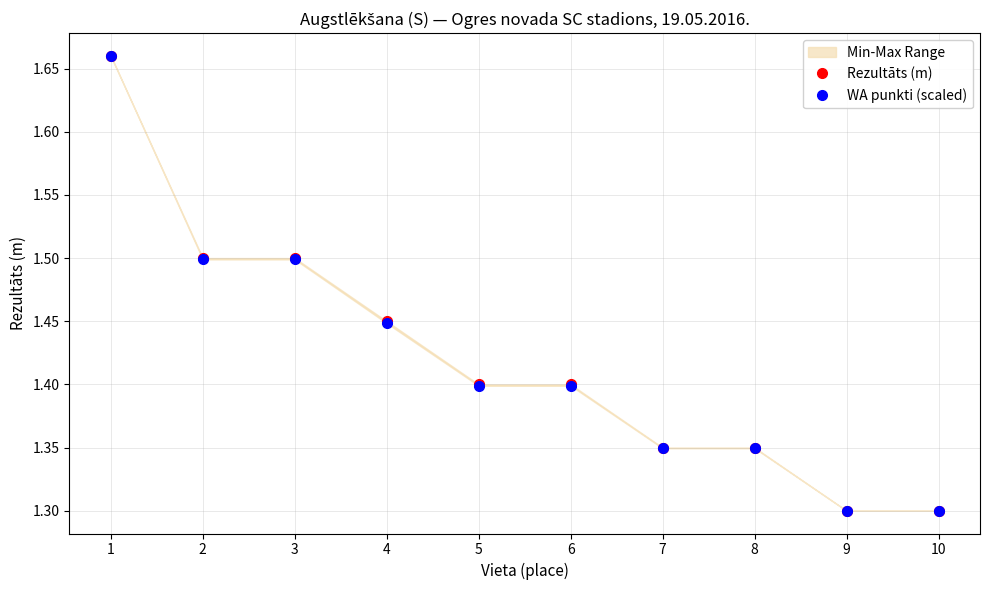

Is the value of WA punkti (scaled) at 4 greater than the value of Rezultāts (m) at 9?

Yes